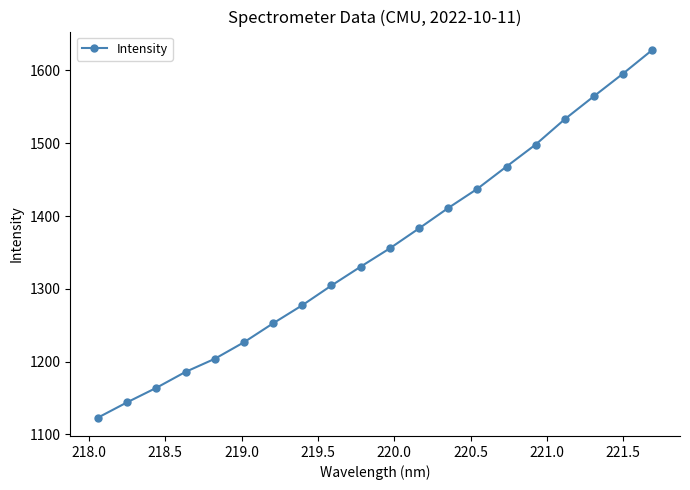

What is the greatest value displayed?

1628.2